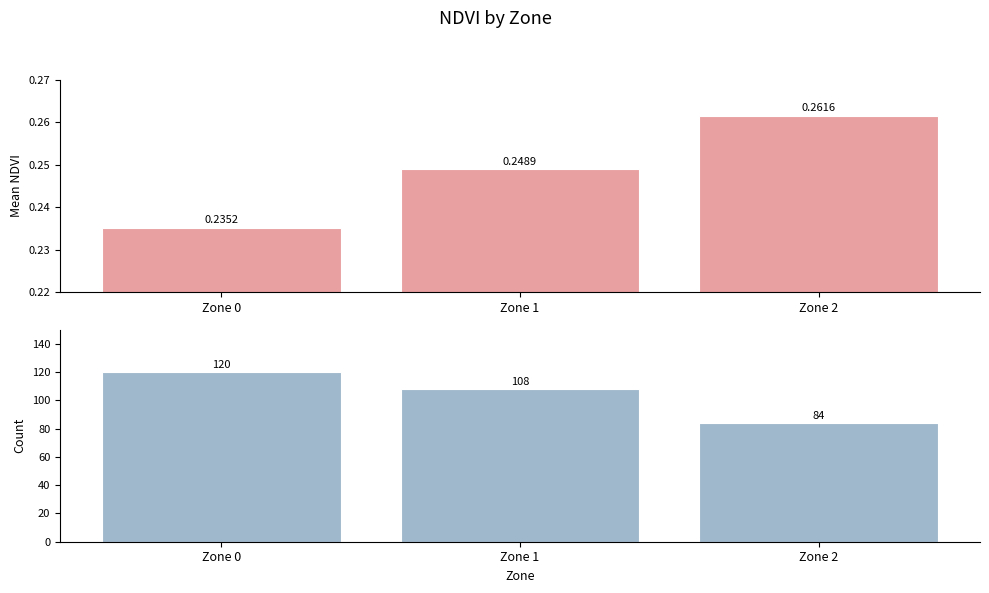

Between Zone 1 and Zone 2, which series saw the biggest shift?

Count